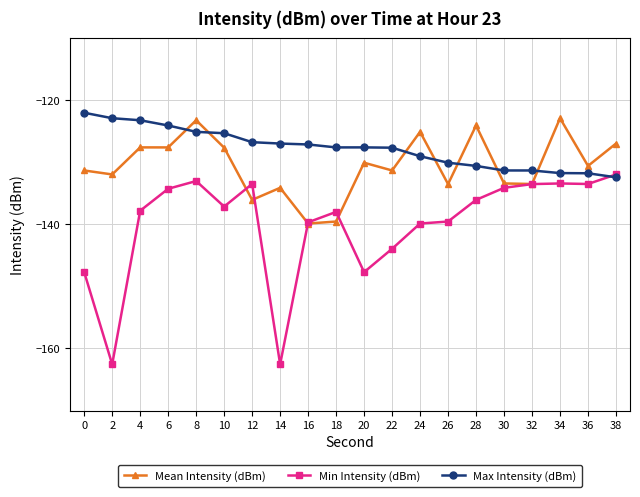

True or false: Min Intensity (dBm) has more than 0 interior local peaks.

True